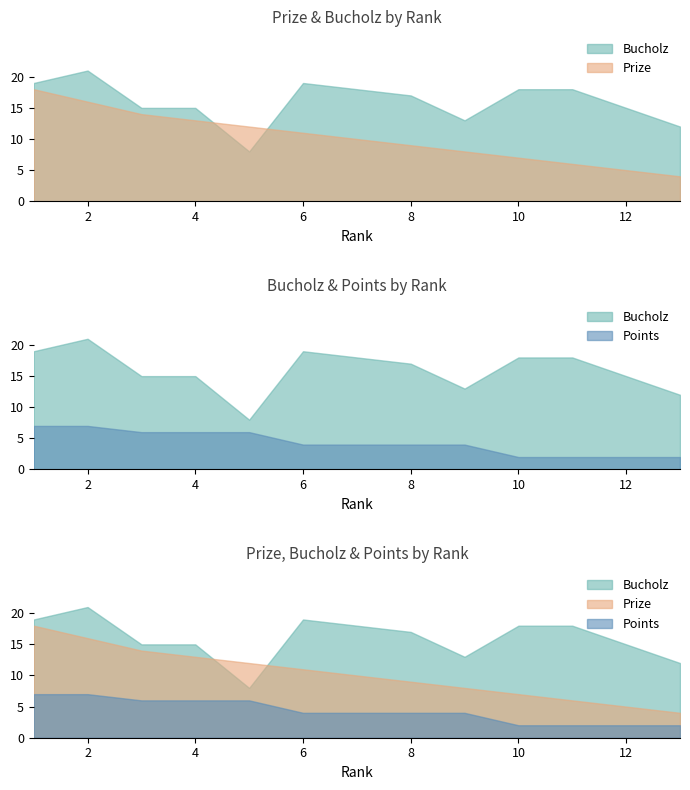

What is the greatest value displayed?

21